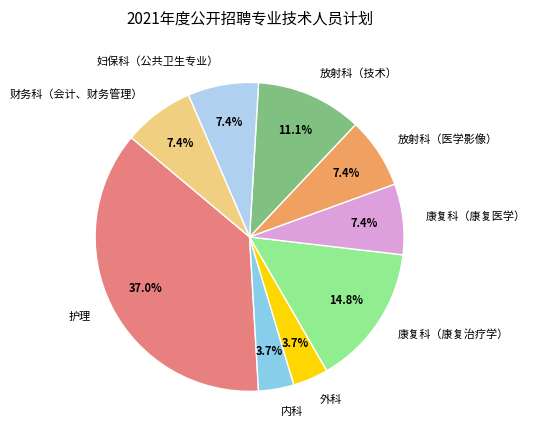

Is the sum of 妇保科（公共卫生专业） and 放射科（技术） greater than half?

No